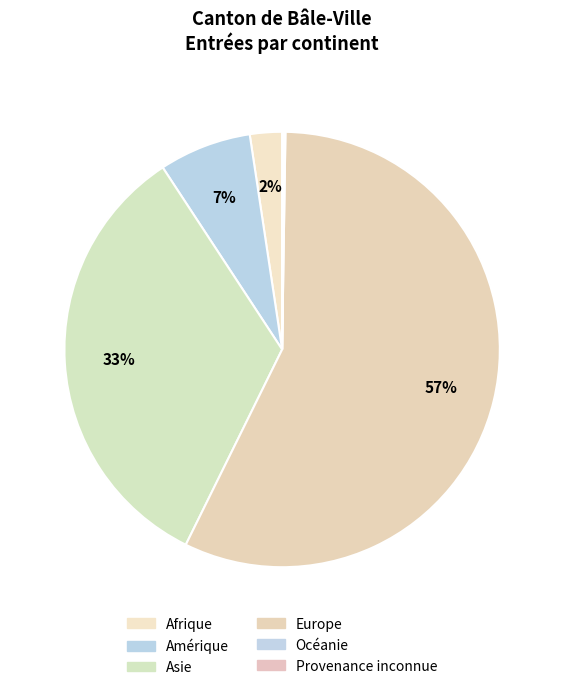

Count the number of slices in the pie.

6